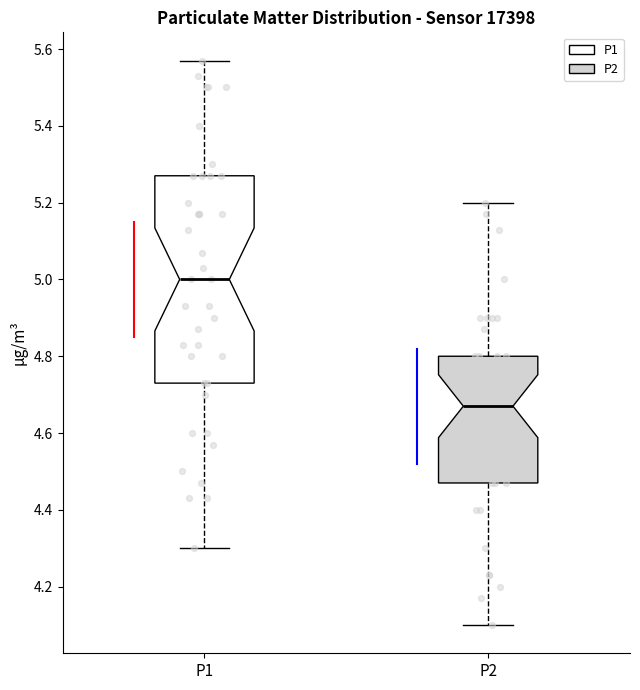

Reading left to right, transcribe this box plot: for each box, give where its median line is, the range the box spans, and where its two whiskers end, as read against the y-axis. The values are not printed on the chart, so give them approximately, as read against the axis.

P1: median 5.00, box 4.74 to 5.28, whiskers 4.30 to 5.58
P2: median 4.68, box 4.48 to 4.80, whiskers 4.10 to 5.20